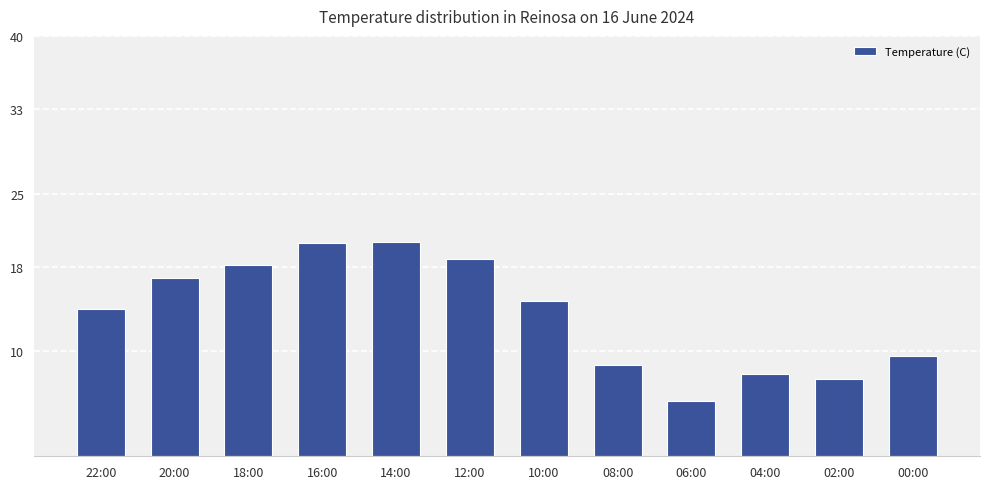

What is the change in value from 12:00 to 02:00?

-11.4